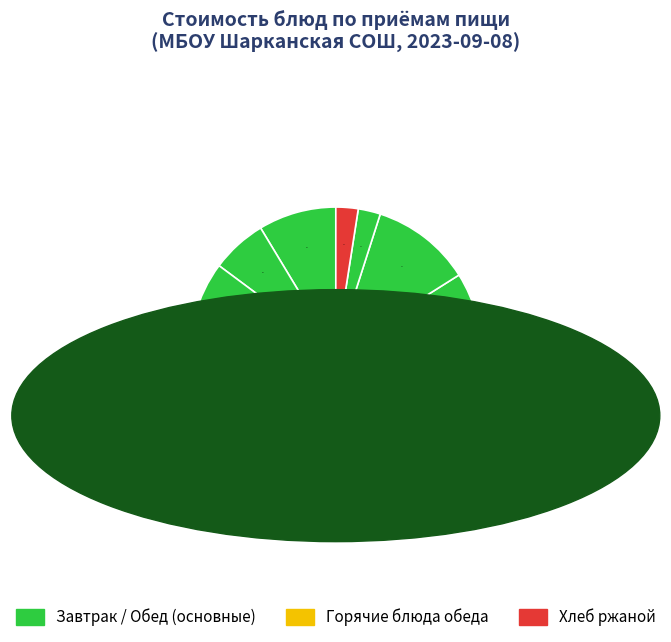

How many segments does this pie chart have?

10